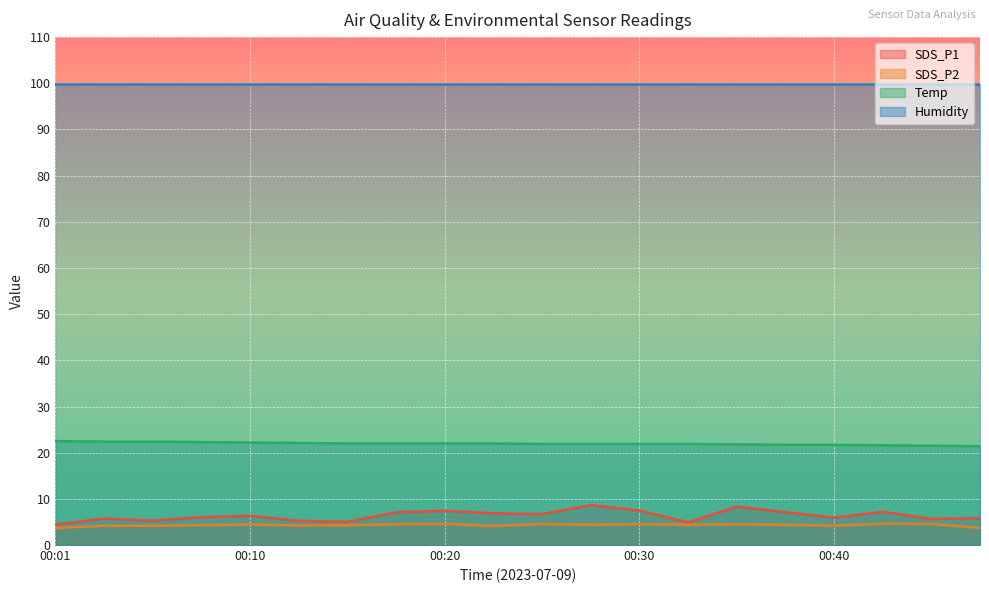

True or false: SDS_P1 has a value of 8.3 at 00:35.

True